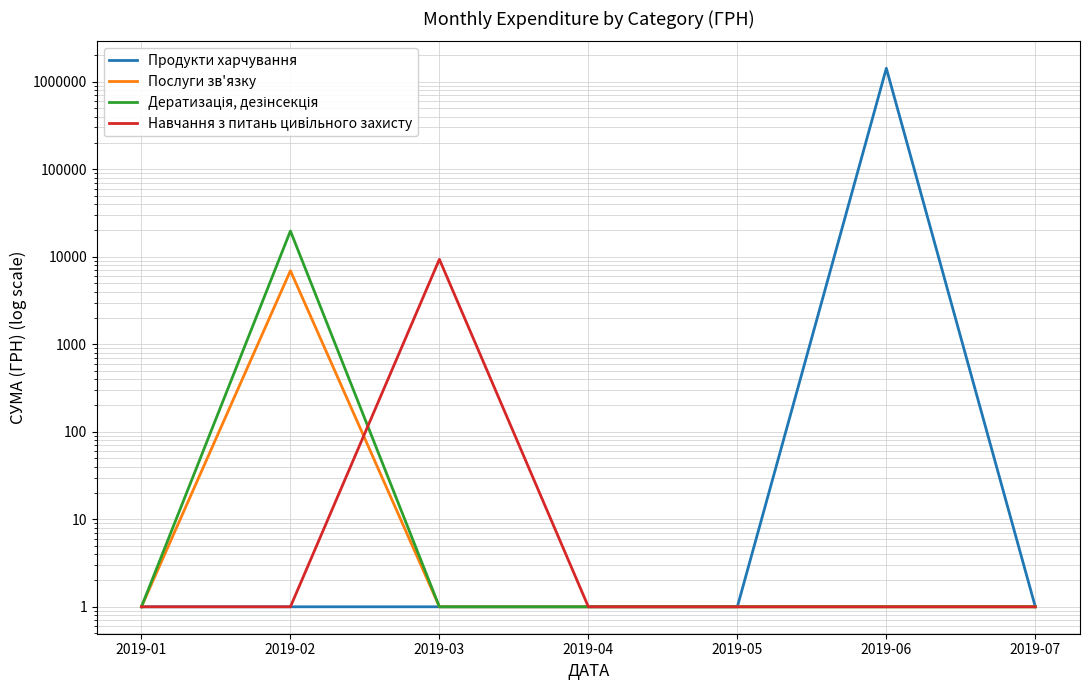

Which series has the widest spread of values?

Продукти харчування